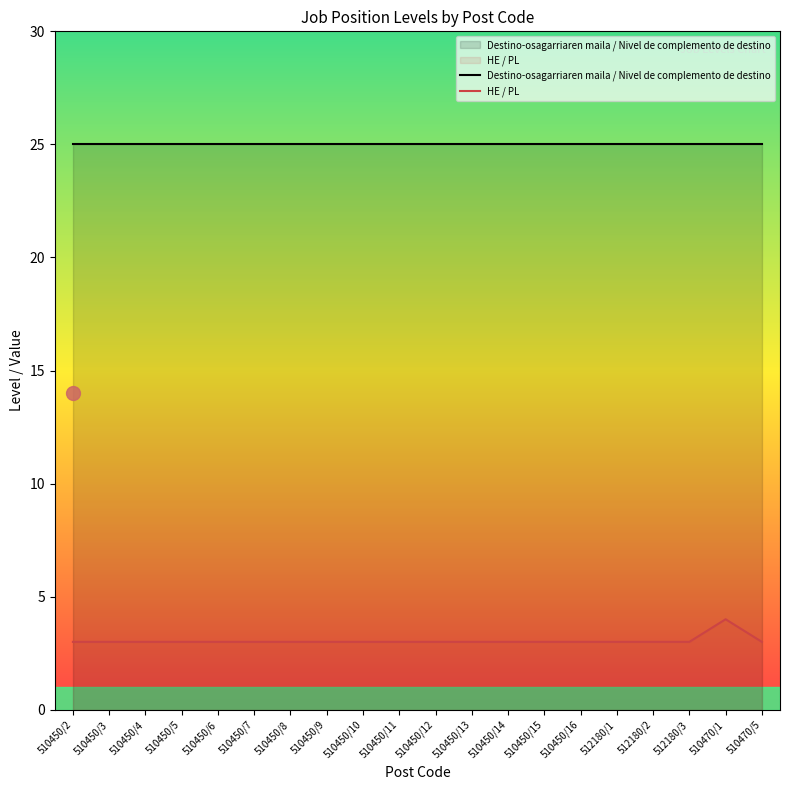

The Destino-osagarriaren maila / Nivel de complemento de destino series shows 25 at 512180/1. True or false?

True